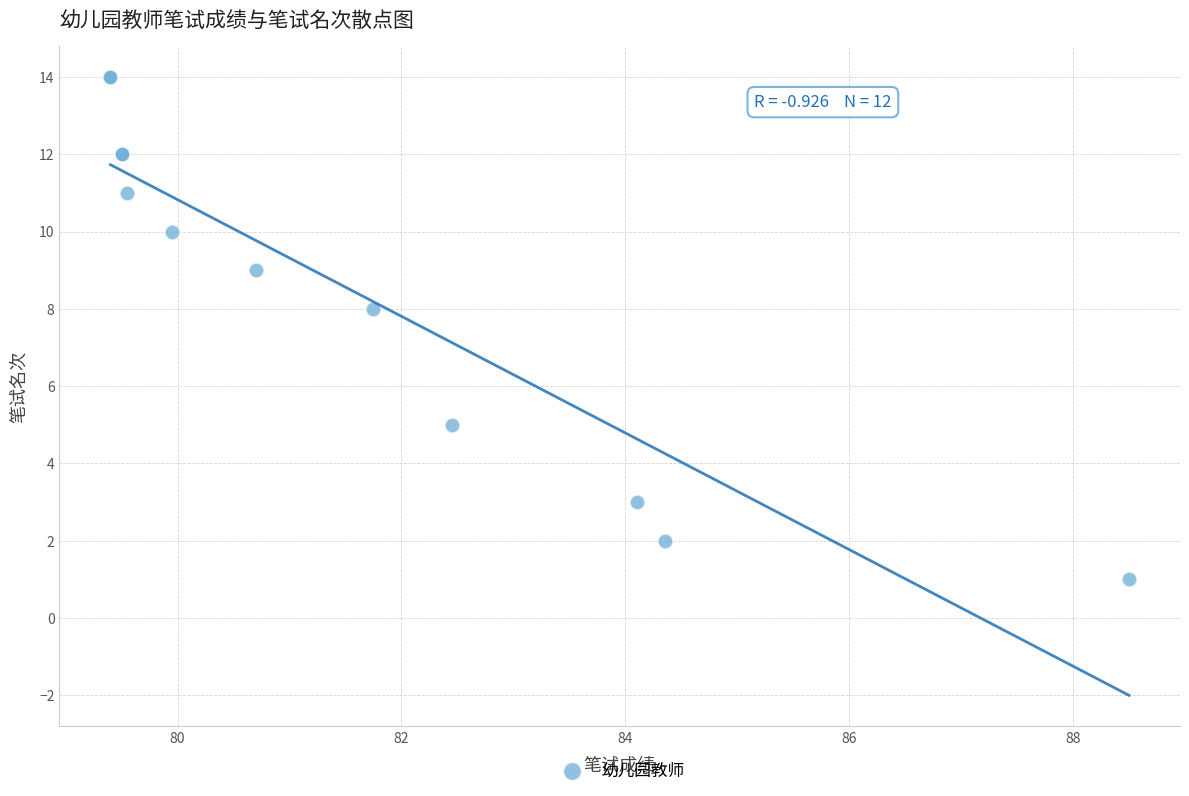

What Y value in the scatter plot is closest to 7?

8